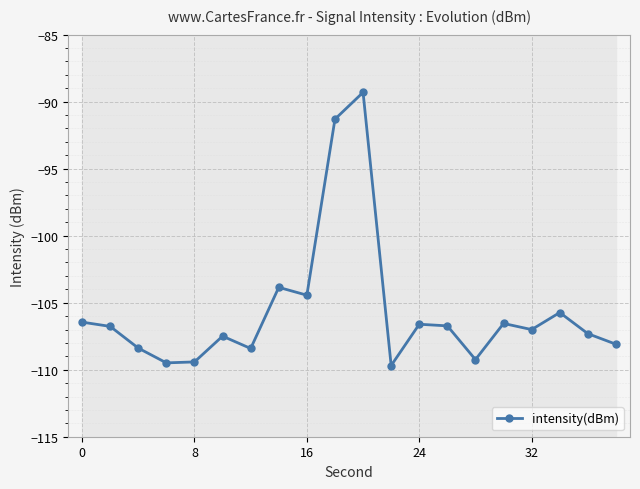

What is the maximum value shown in the chart?

-89.3